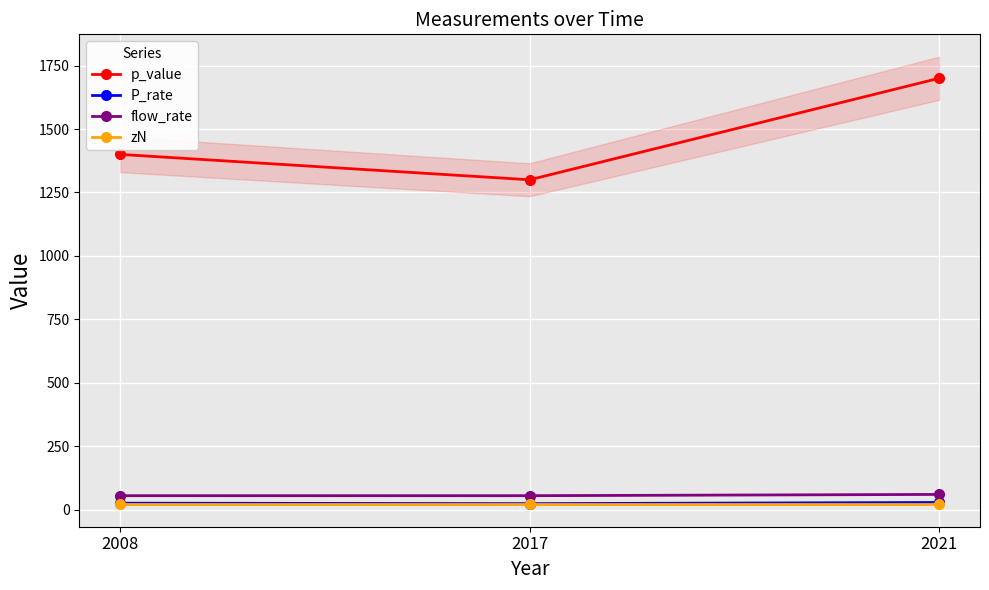

What is the value of the flow_rate point at the 1st from the left?

55.0